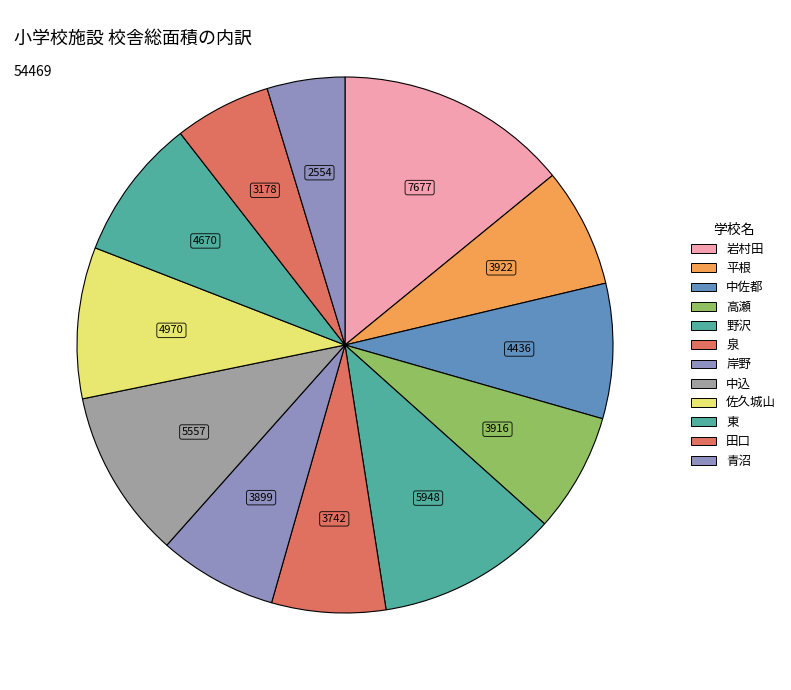

Combined, what portion of the pie is 田口 and 中込?

16.0%